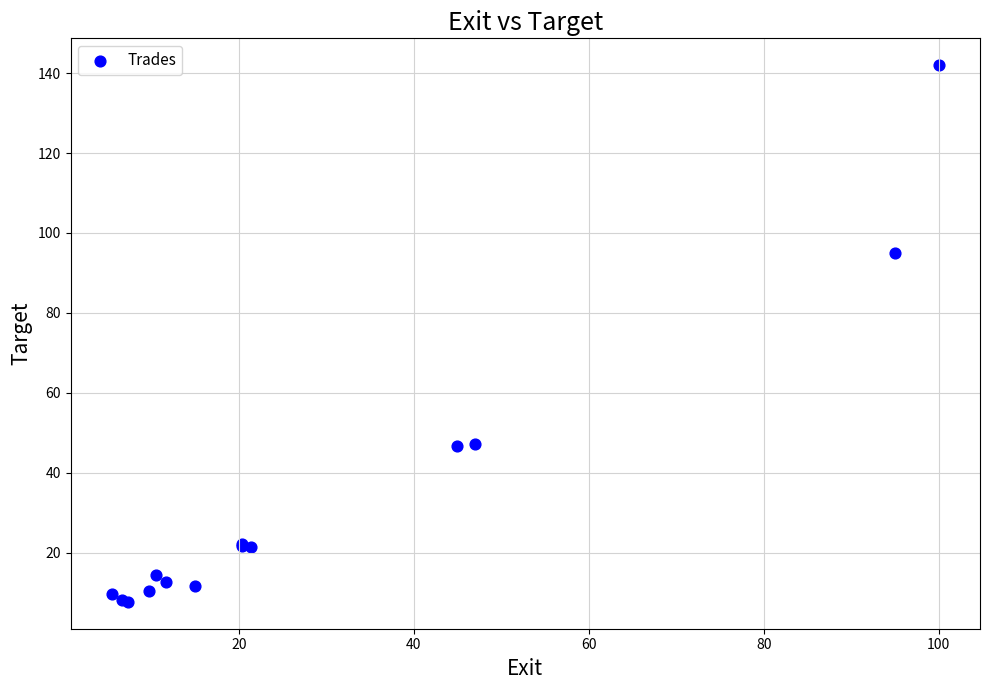

What Y value in the scatter plot is closest to 74?

95.0